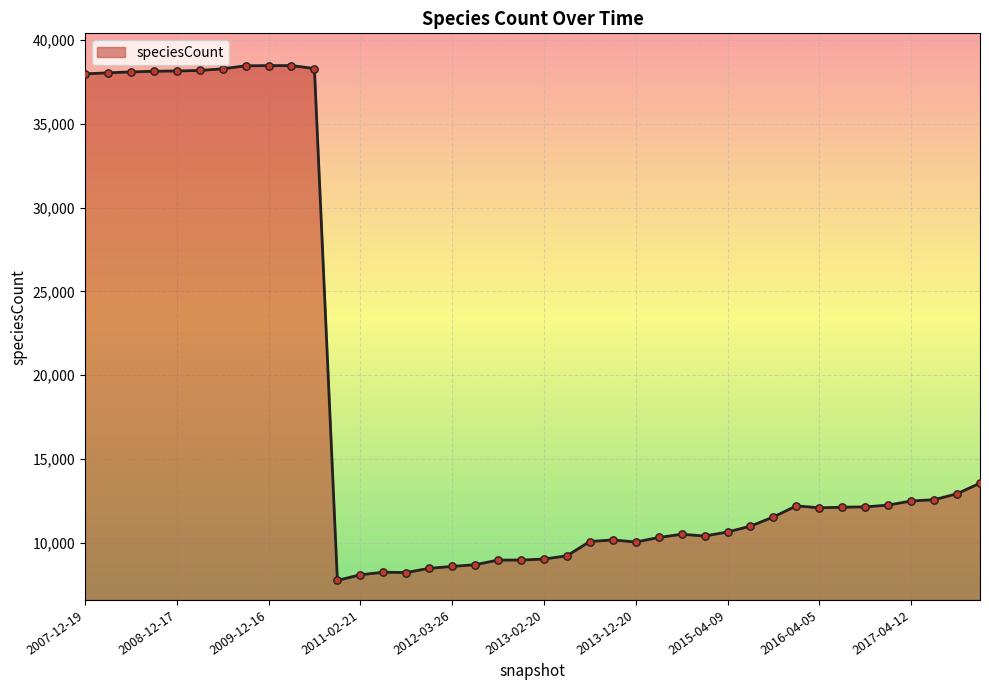

What is the greatest value displayed?

38473